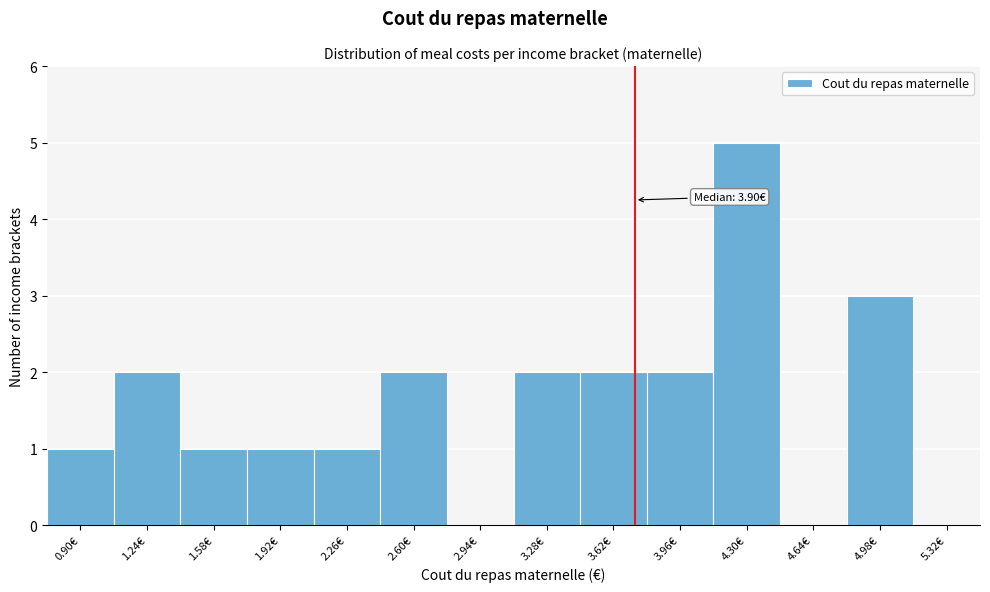

Reading right to left, transcribe all the data shown in this chart.

5.32€=0	4.98€=3	4.64€=0	4.30€=5	3.96€=2	3.62€=2	3.28€=2	2.94€=0	2.60€=2	2.26€=1	1.92€=1	1.58€=1	1.24€=2	0.90€=1